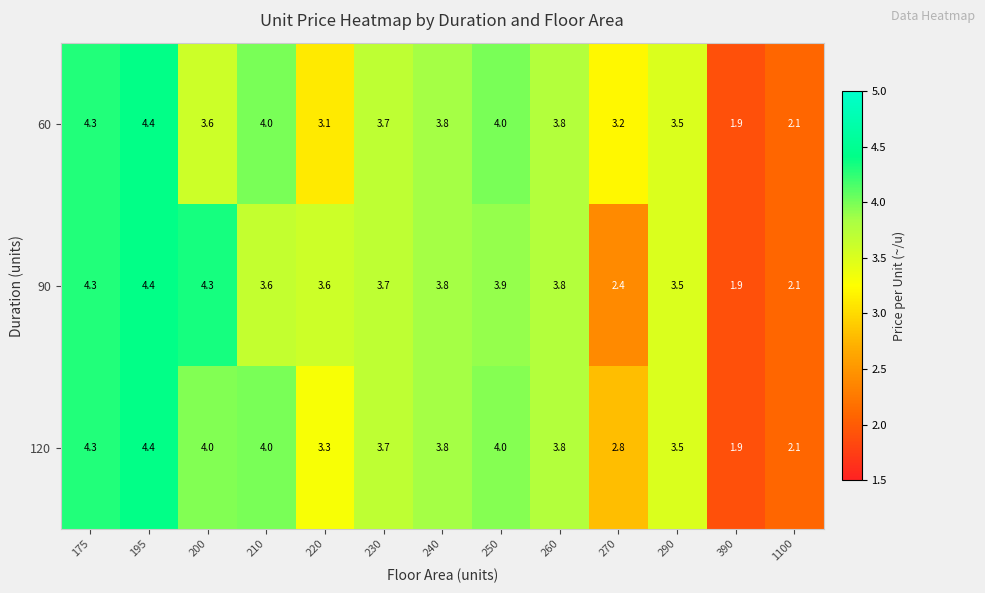

Which series has the largest total across all categories?

120